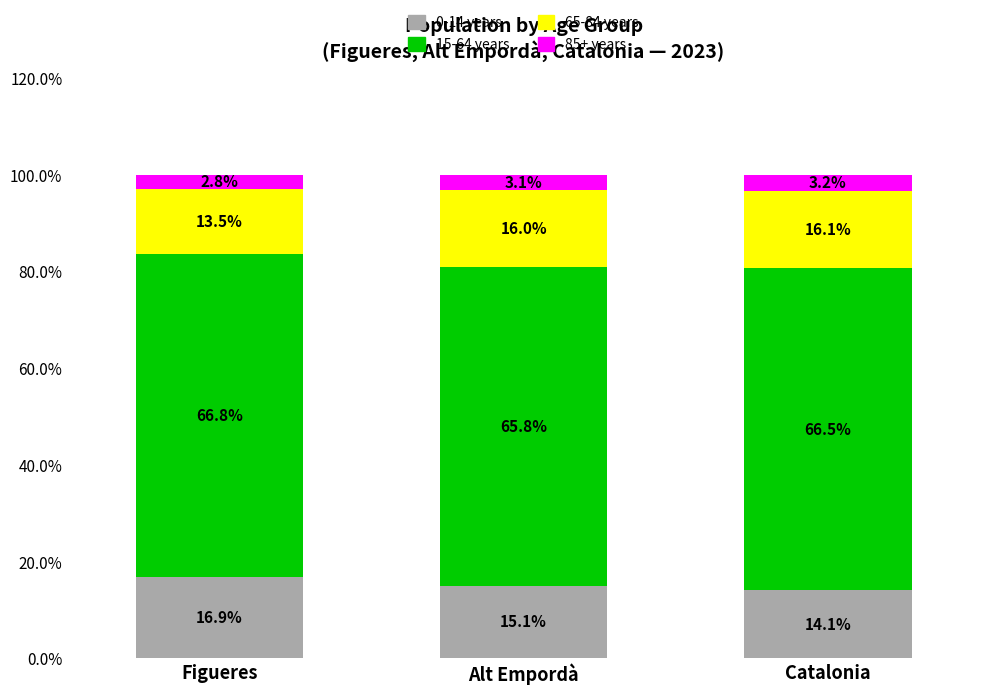

The value of 0-14 years at Catalonia is 14.1. True or false?

True